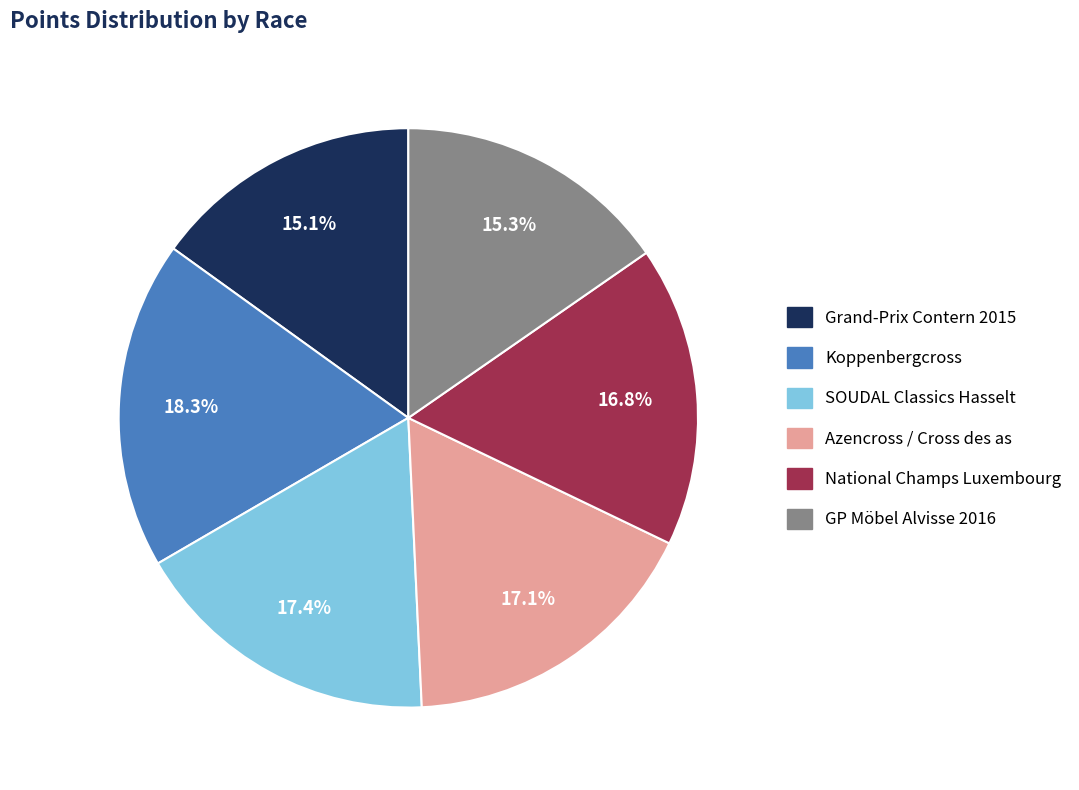

How much of the chart is everything except Azencross / Cross des as?

82.9%